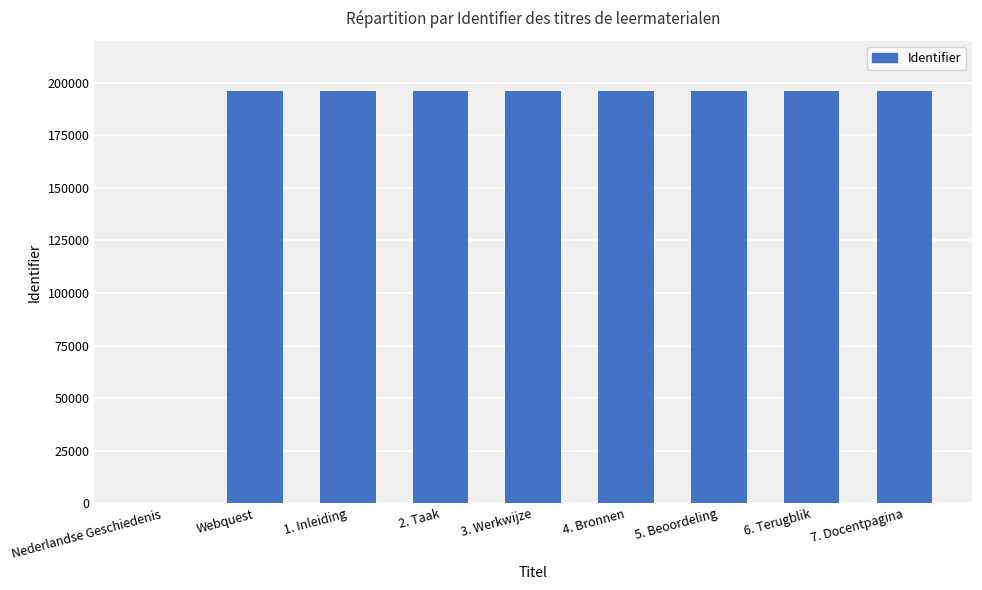

Is it true that the value at 6. Terugblik is 47615?

False